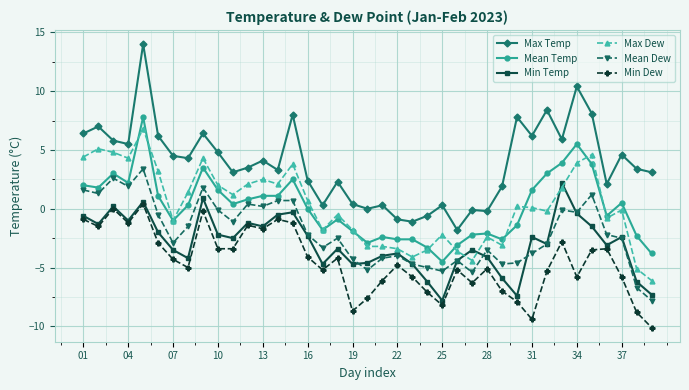

Which series has the widest spread of values?

Max Temp